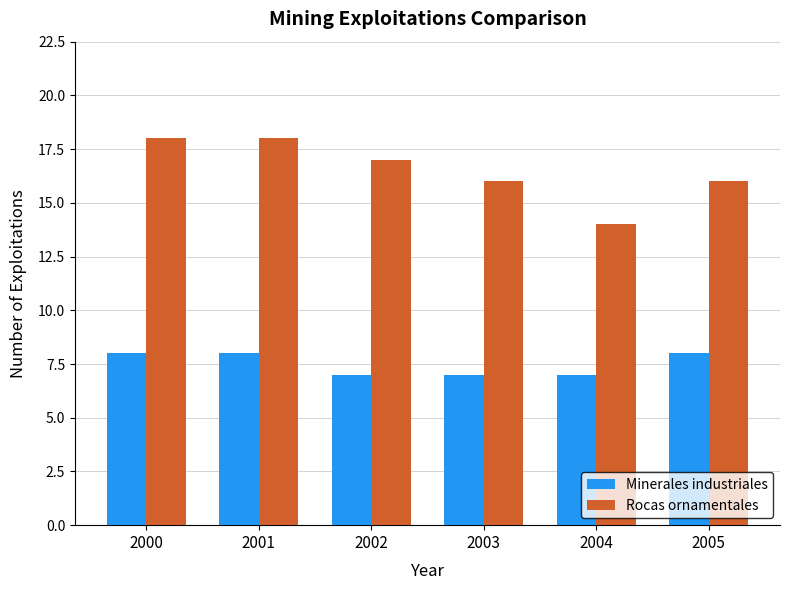

What is the value of the Rocas ornamentales bar at the 4th from the left?

16